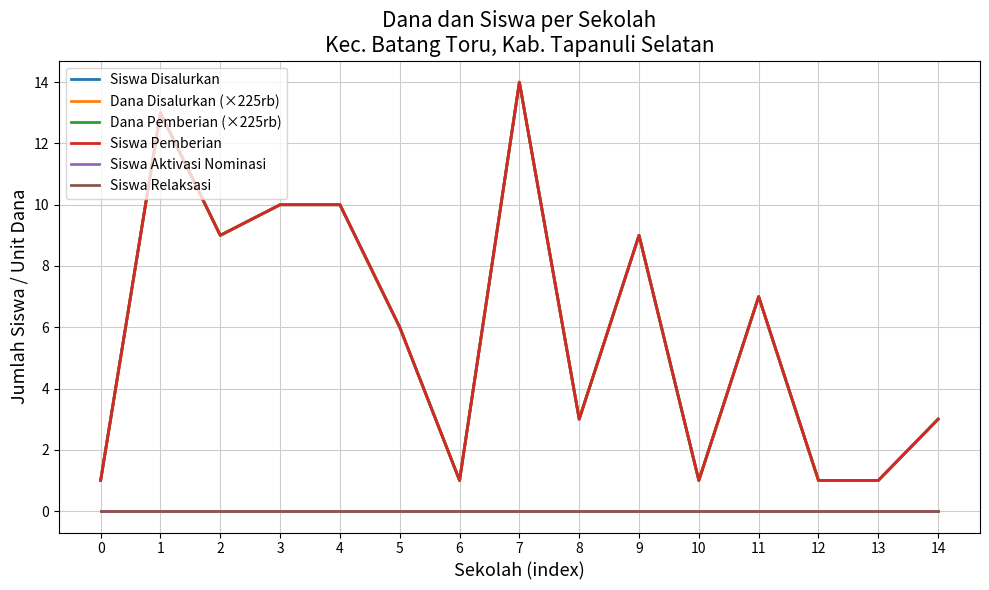

What value does the Siswa Pemberian series have at 12?

1